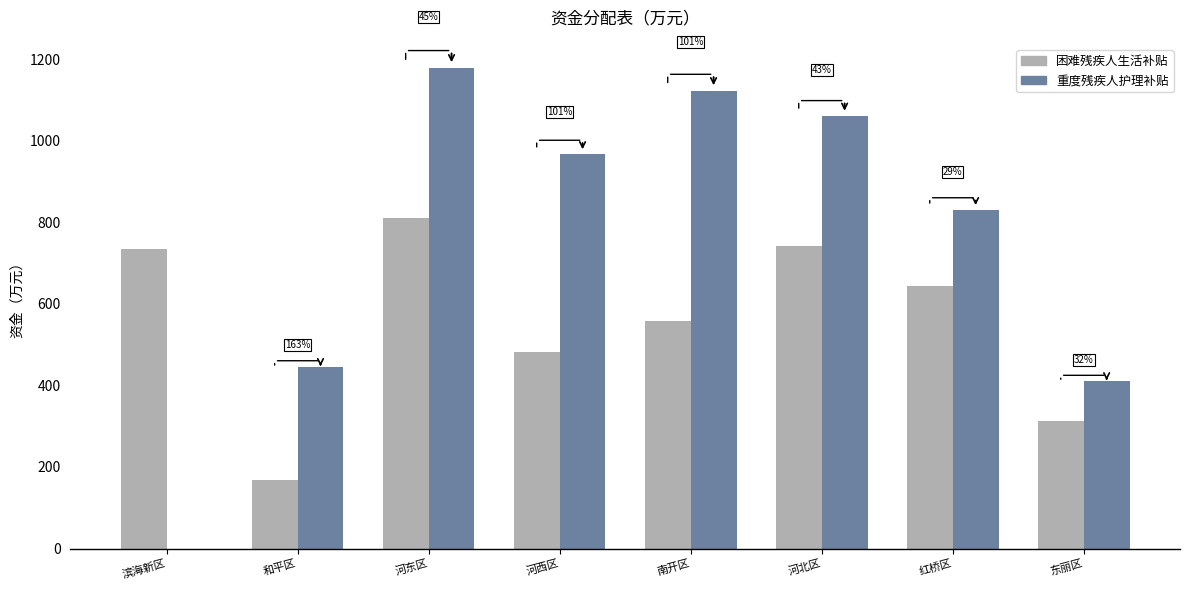

Reading right to left, what are all the values shown in this chart?

困难残疾人生活补贴: 东丽区=311.8	红桥区=644.5	河北区=743.3	南开区=558.7	河西区=481.6	河东区=811.1	和平区=169.1	滨海新区=733.9
重度残疾人护理补贴: 东丽区=410.2	红桥区=830.7	河北区=1060.8	南开区=1123.1	河西区=966.9	河东区=1179.3	和平区=444.7	滨海新区=0.0